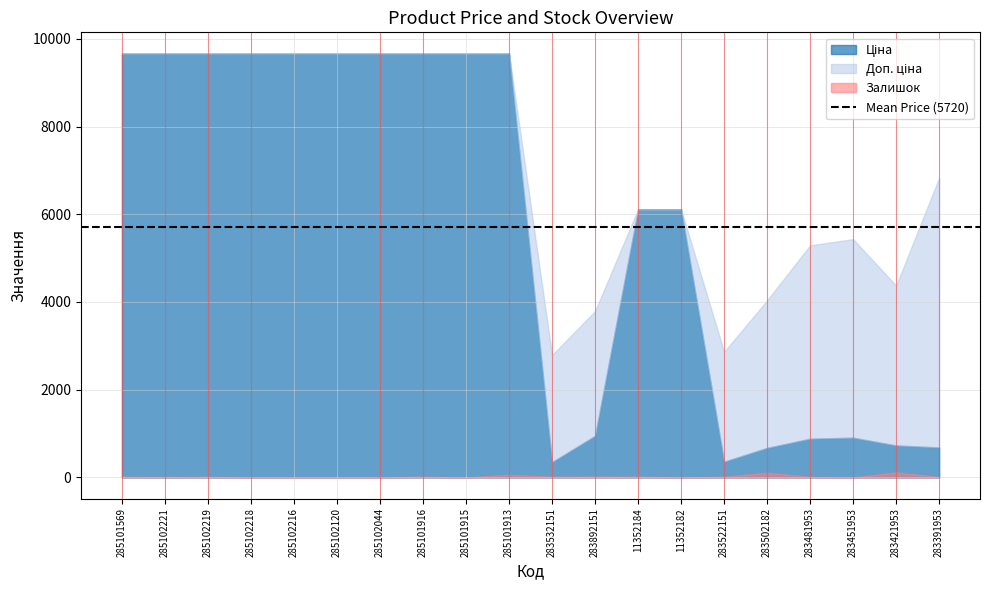

What is the difference between the highest and lowest values at 11352184?

6095.5